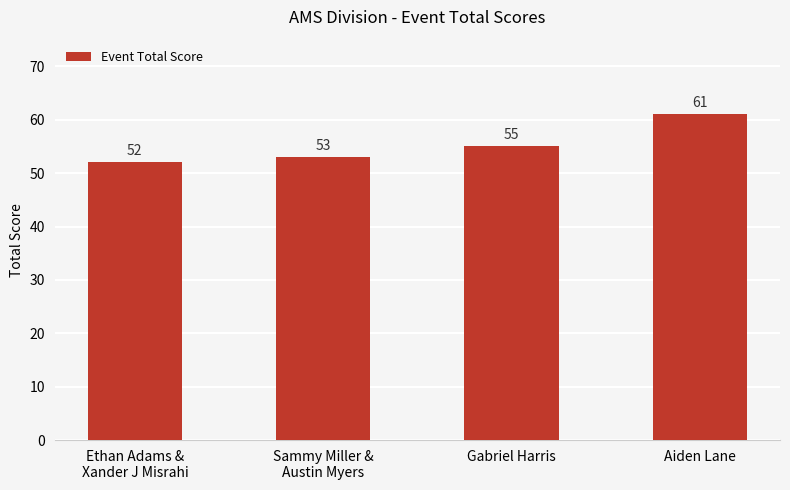

Is it true that the value at Gabriel Harris is 28?

False